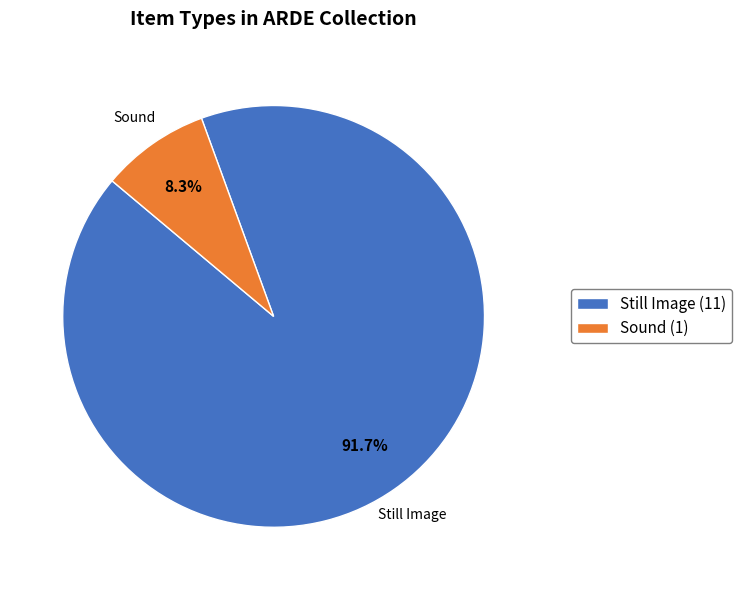

How many segments does this pie chart have?

2